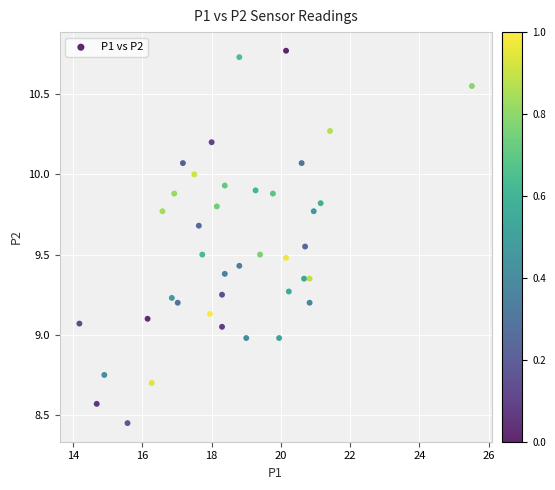

What is the range of X values (max minus min)?

11.3